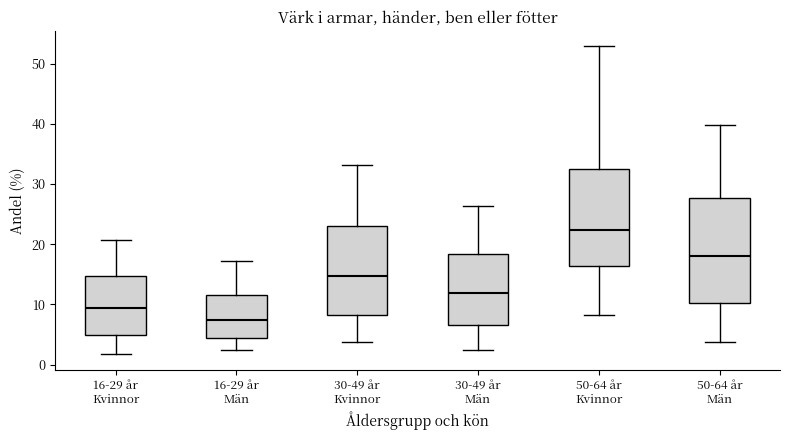

Which box has the highest median line?

50-64 år Kvinnor